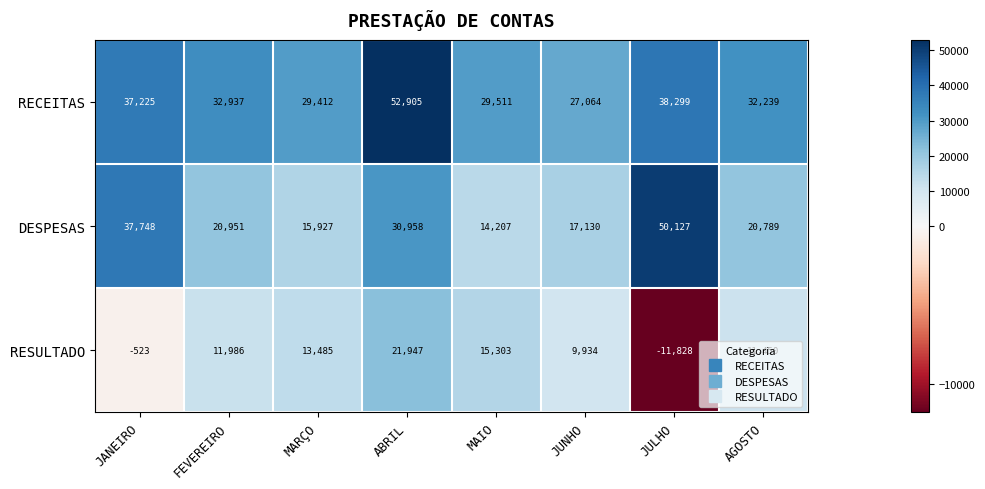

Which series has the largest total across all categories?

RECEITAS